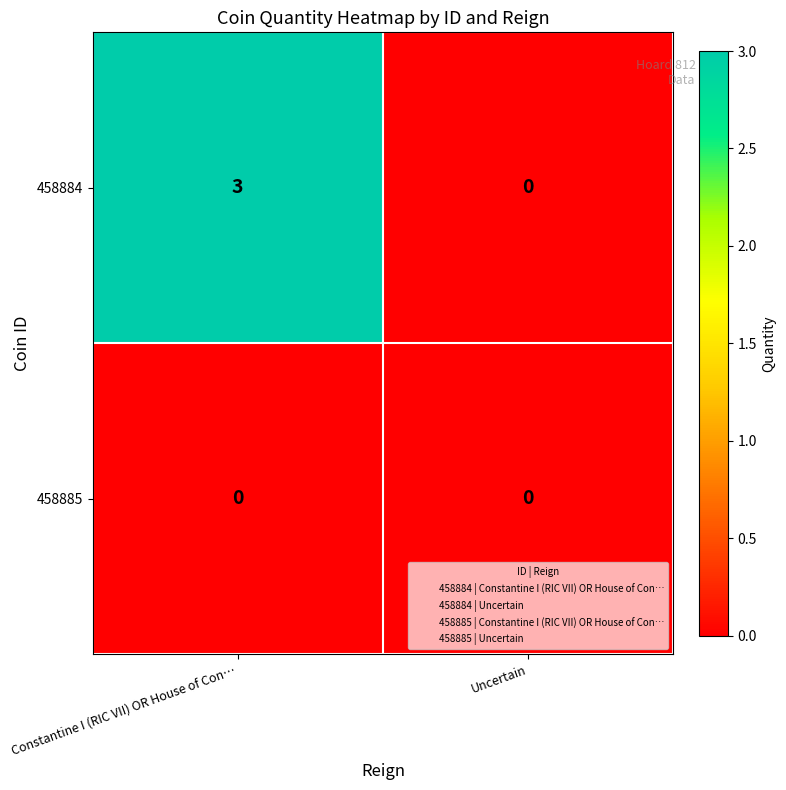

What is the difference between the highest and lowest values at Constantine I (RIC VII) OR House of Con…?

3